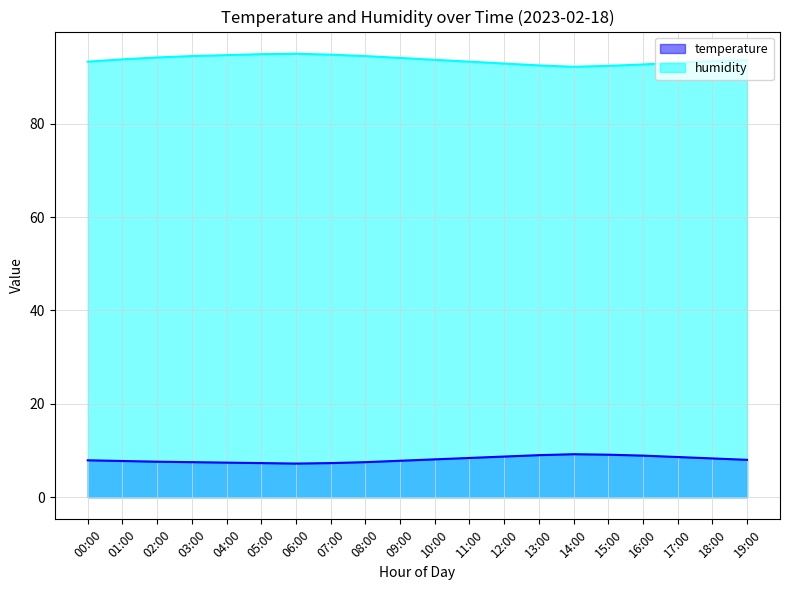

What is the value of the humidity point at the 20th from the left?

93.6